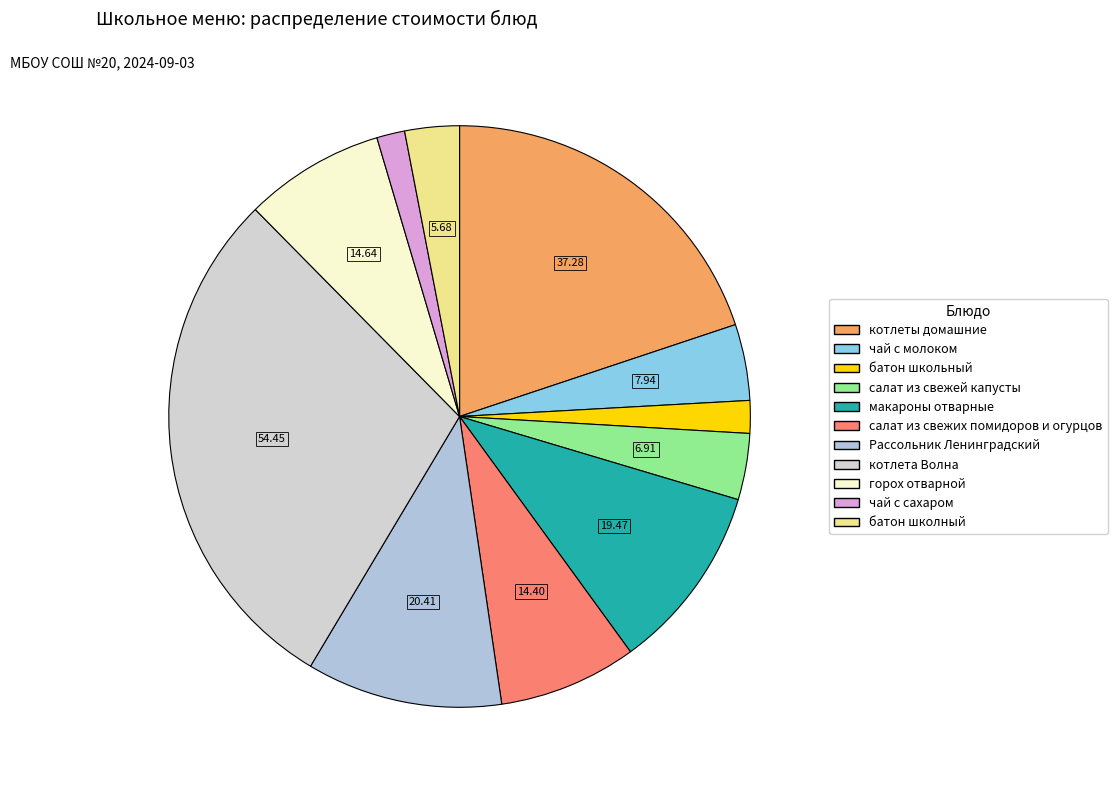

What percentage is the котлеты домашние slice, to the nearest percent?

20%